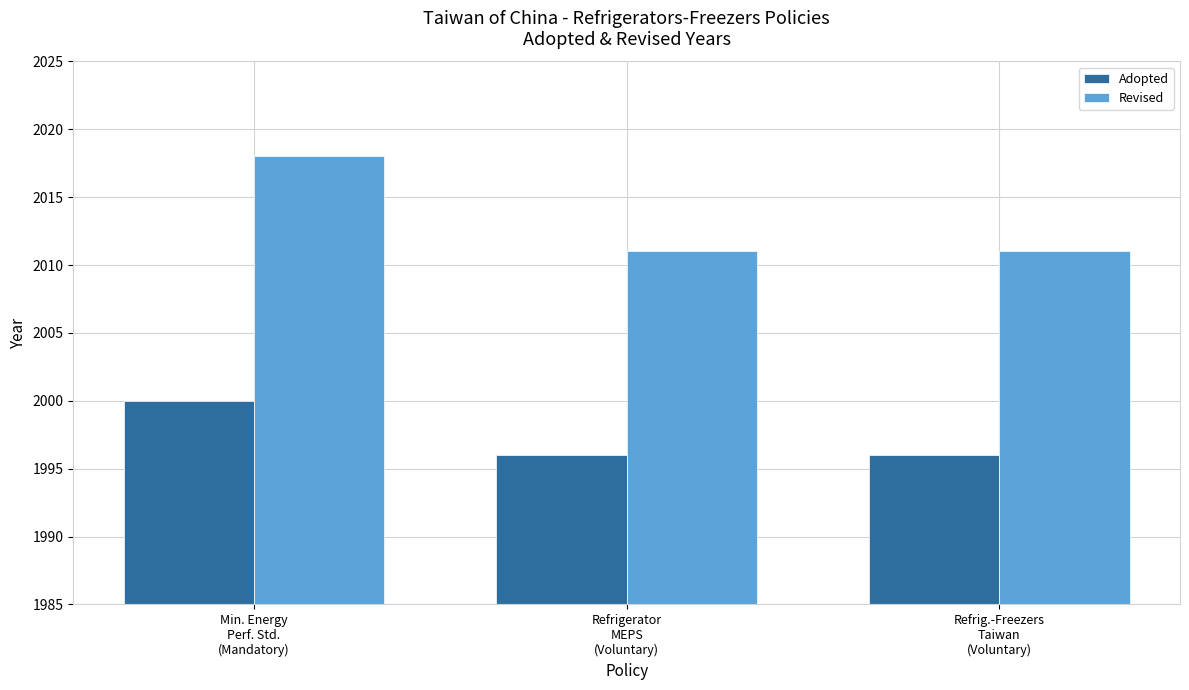

What are all the series names shown in the legend?

Adopted, Revised